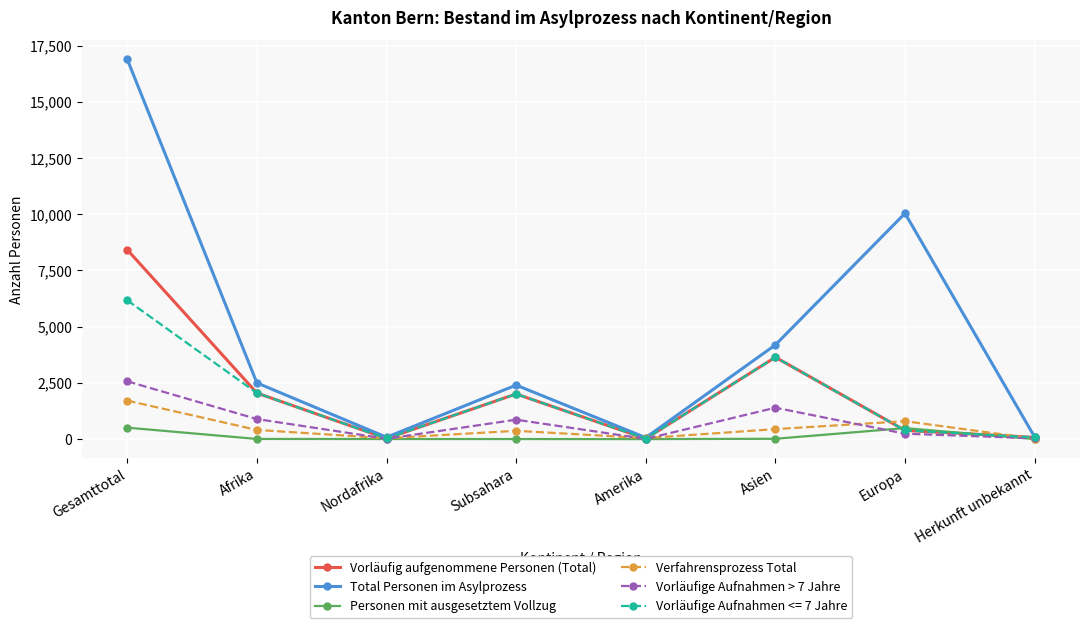

What is the label of the 7th point from the right?

Afrika